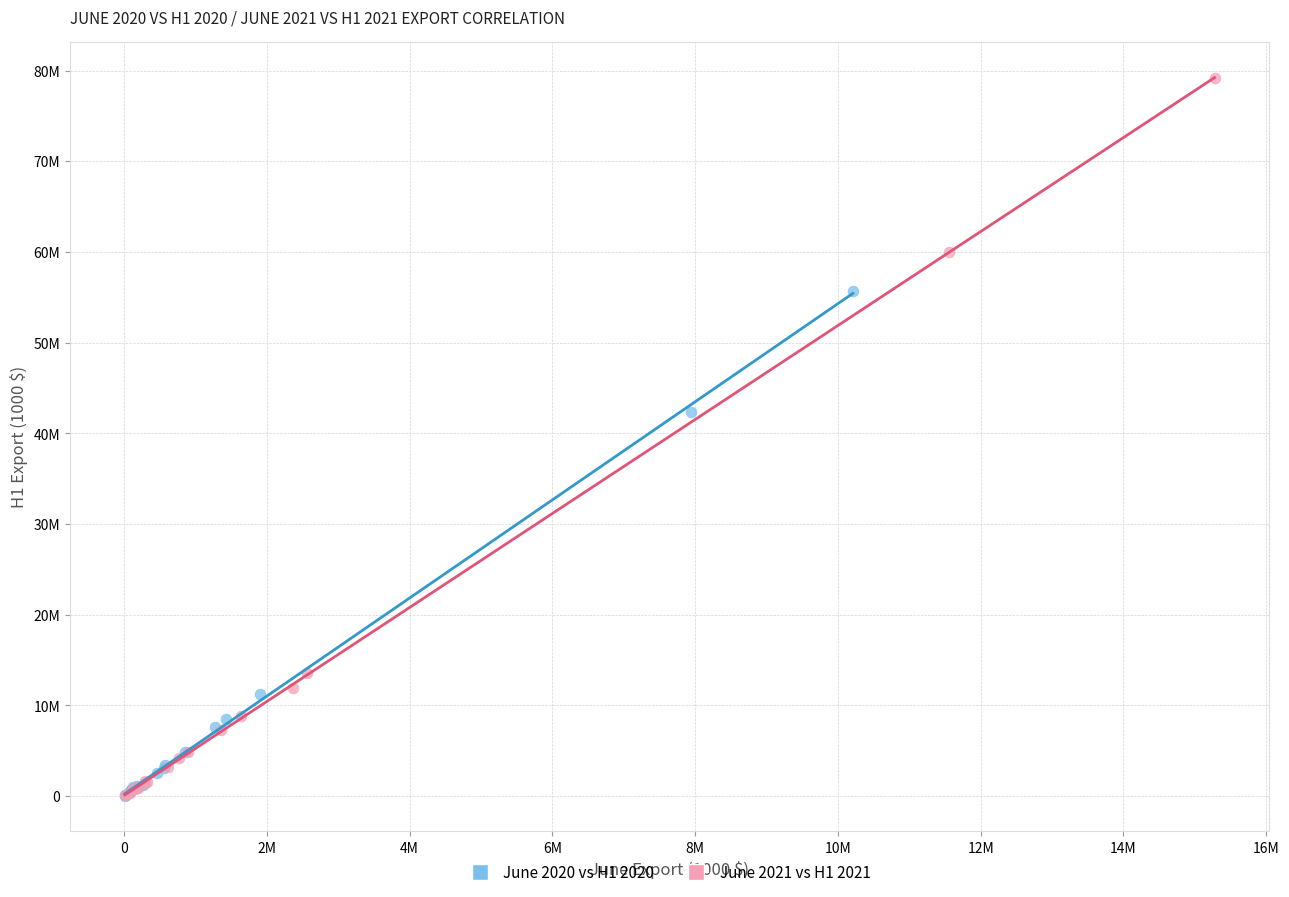

What are all the series names shown in the legend?

June 2020 vs H1 2020, June 2021 vs H1 2021